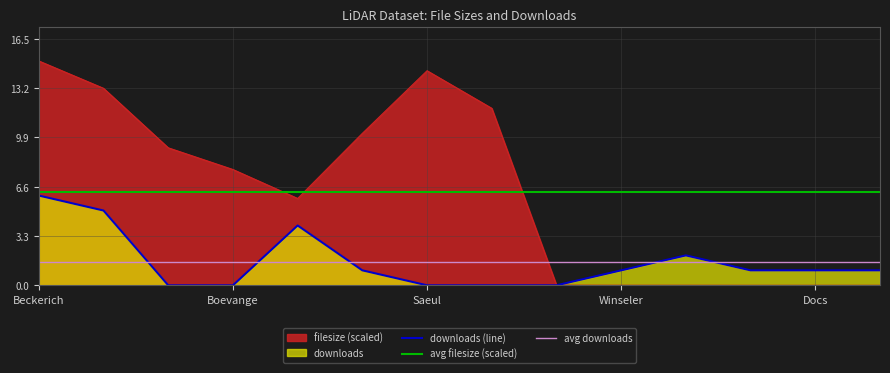

Rank the series by their average value, from highest to lowest.

filesize, downloads